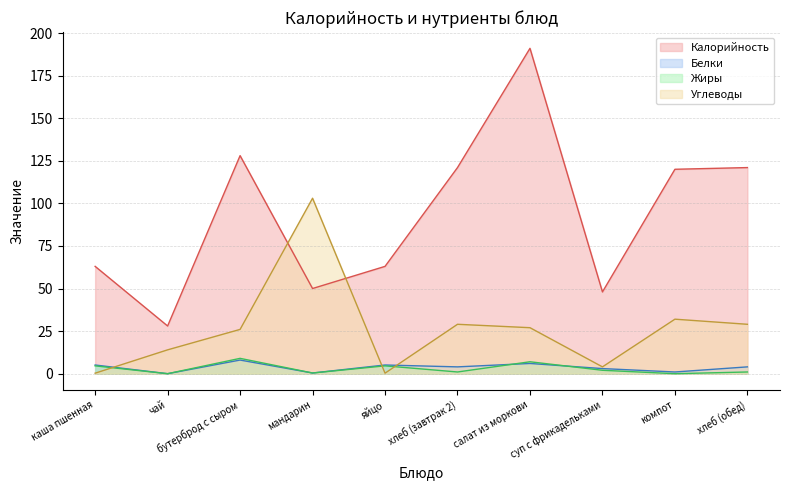

How many interior local valleys does the Углеводы series have?

2